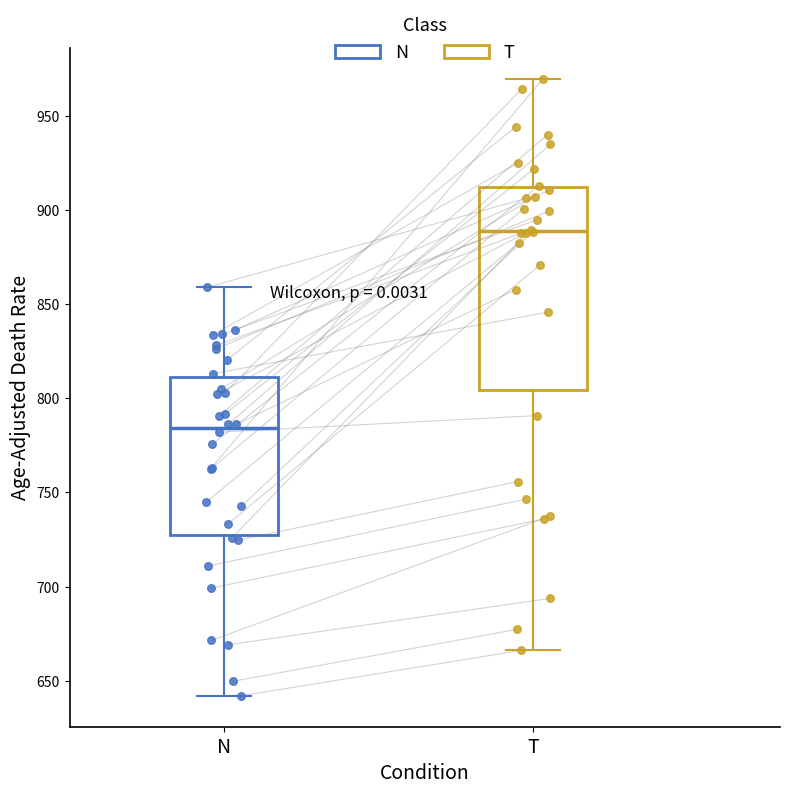

Which box has the highest median line?

T